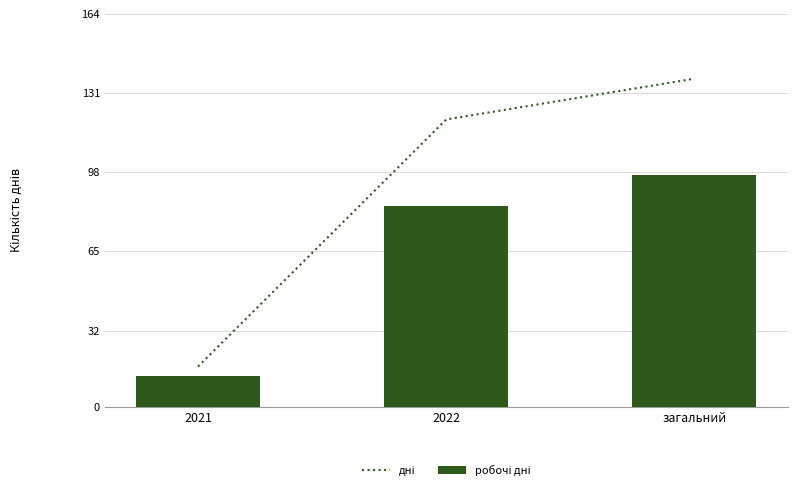

How many data points in робочі дні are above 84?

1